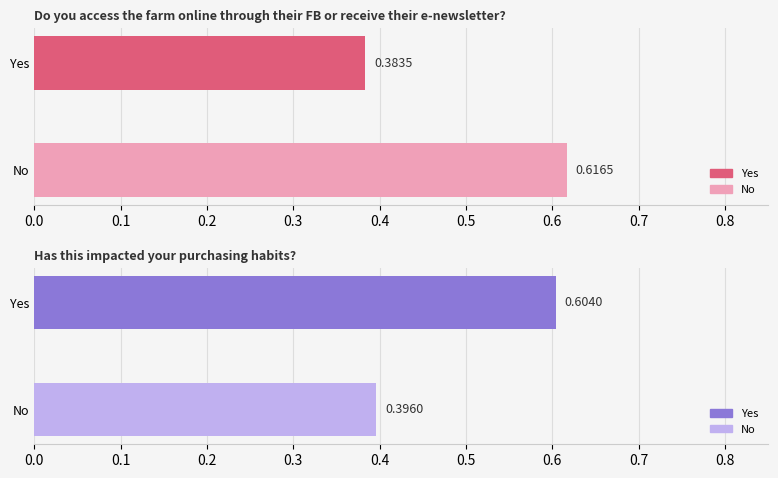

What is the value of the Online Access (FB/e-newsletter) bar at the 2nd from the left?

0.6